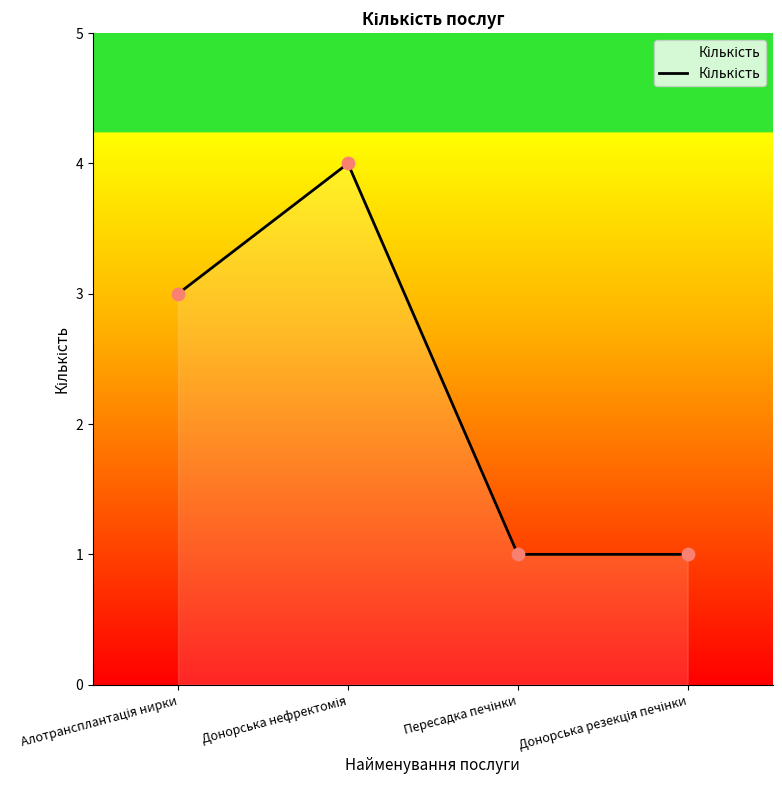

What is the sum of all values?

9